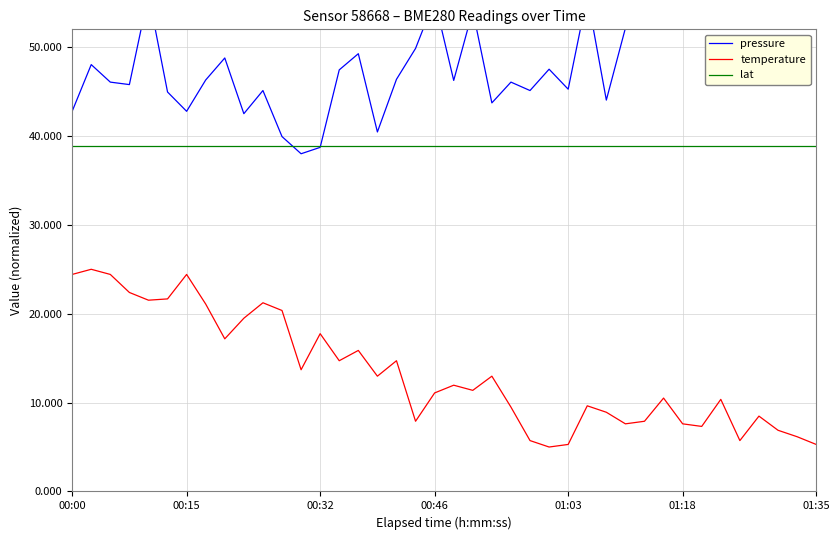

True or false: lat and temperature intersect in this chart.

False